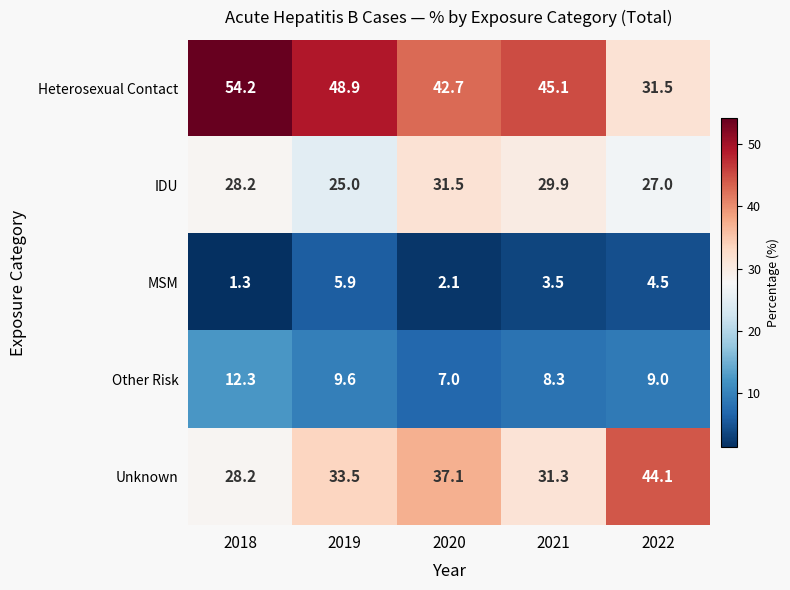

Reading left to right, list all the values displayed in this chart.

Heterosexual Contact: 54.2	48.9	42.7	45.1	31.5
IDU: 28.2	25.0	31.5	29.9	27.0
MSM: 1.3	5.9	2.1	3.5	4.5
Other Risk: 12.3	9.6	7.0	8.3	9.0
Unknown: 28.2	33.5	37.1	31.3	44.1